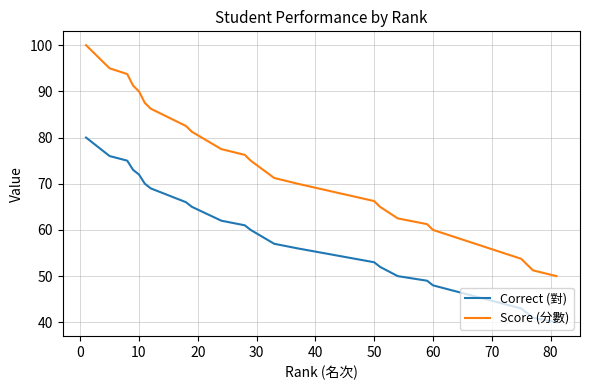

True or false: Correct (對) and Score (分數) cross at least once.

False